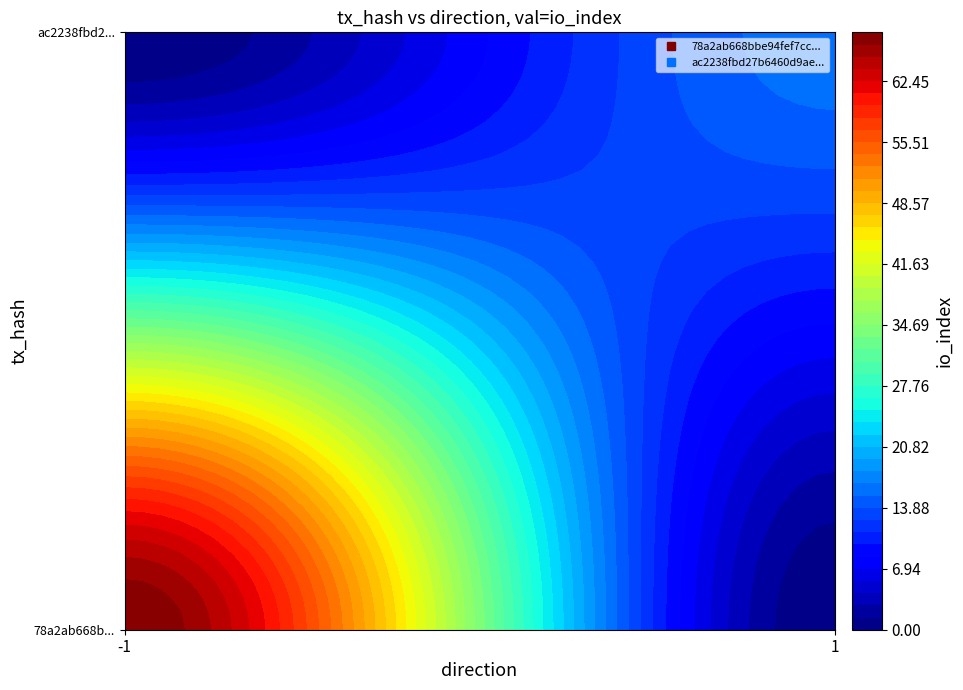

The value of 78a2ab668bbe94fef7cc09dce185a1bf5774774 at direction is -1. True or false?

False